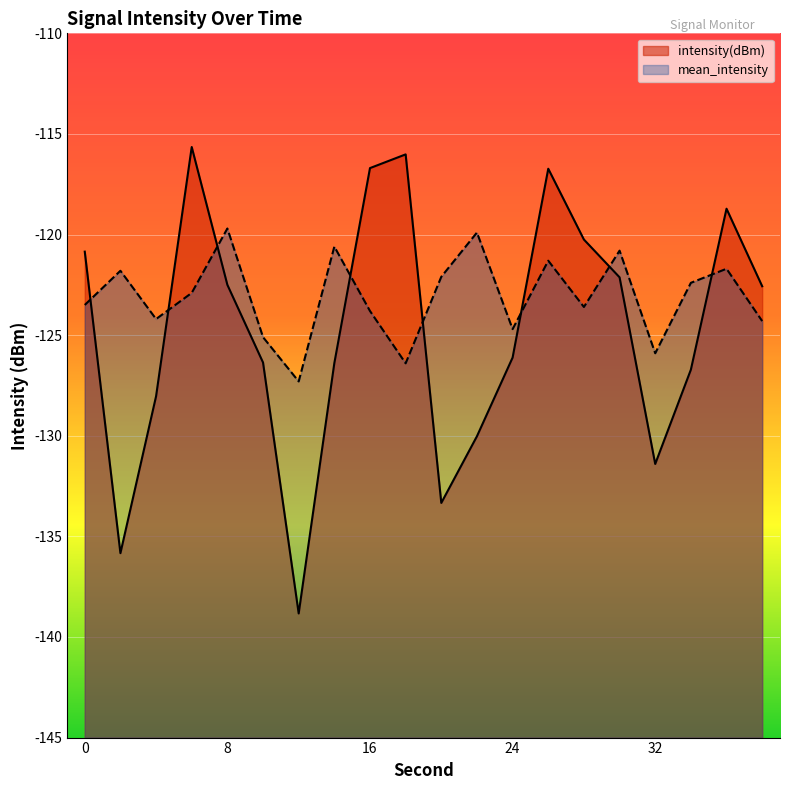

After their last crossing, which series has the higher values: intensity(dBm) or mean_intensity?

intensity(dBm)